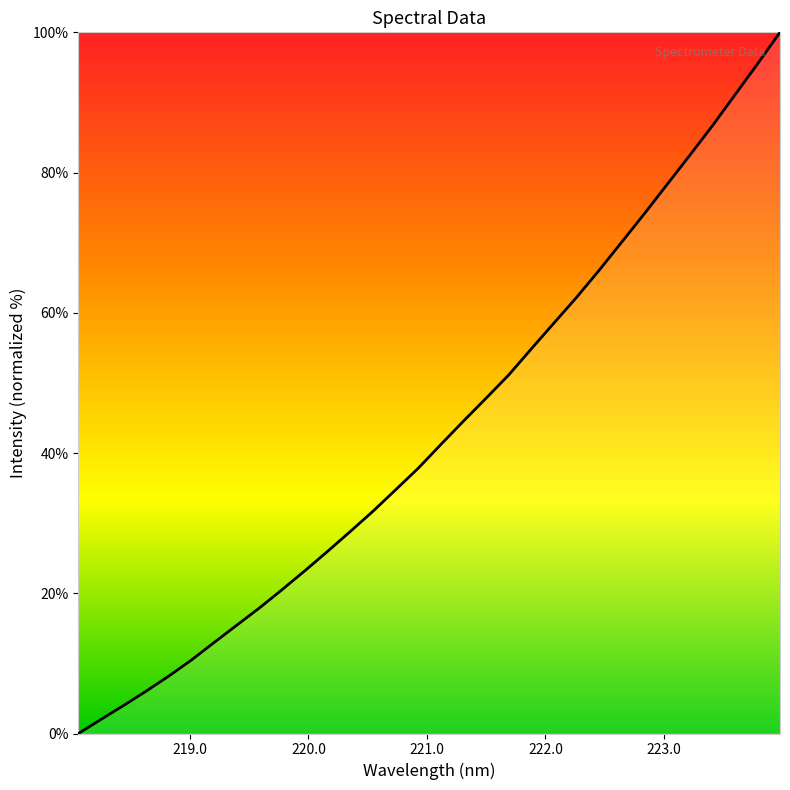

Is this an area chart (filled region under the line)?

No